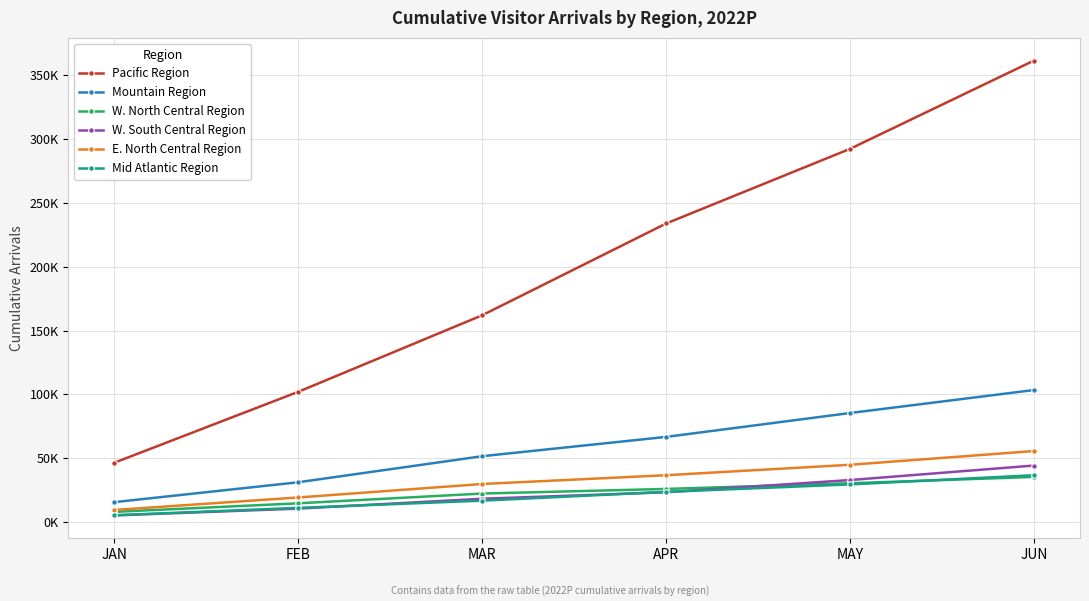

What is the spread (max minus min) of values at MAR?

145297.4